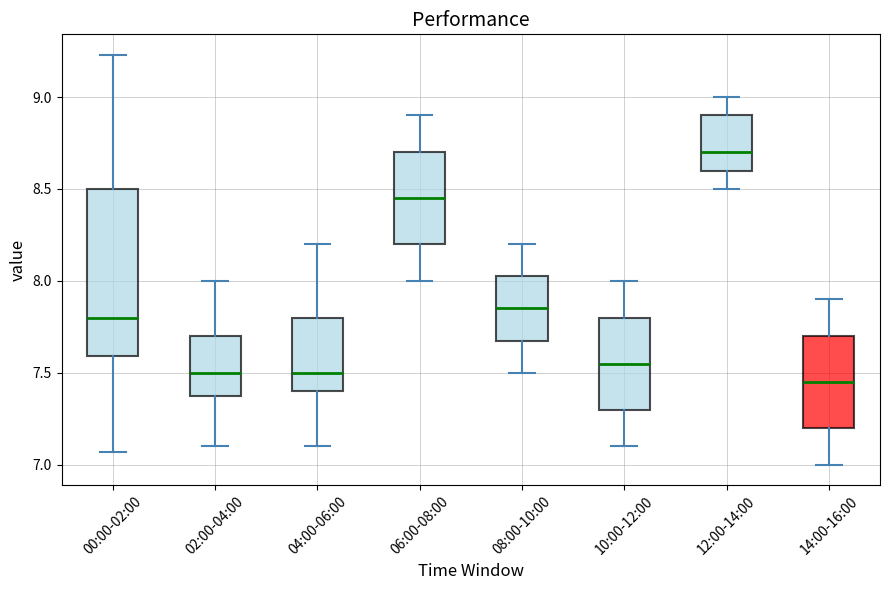

Where does the lower whisker of the box for 10:00-12:00 end on the y-axis? The values are not printed on the chart, so give them approximately, as read against the axis.

7.10